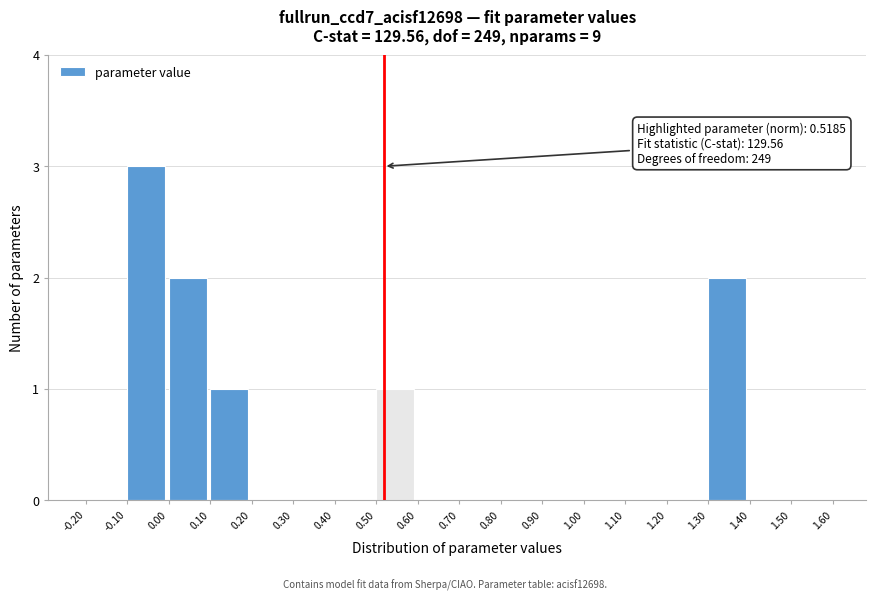

Over which range of the x-axis is the bar tallest?

-0.10 to 0.00